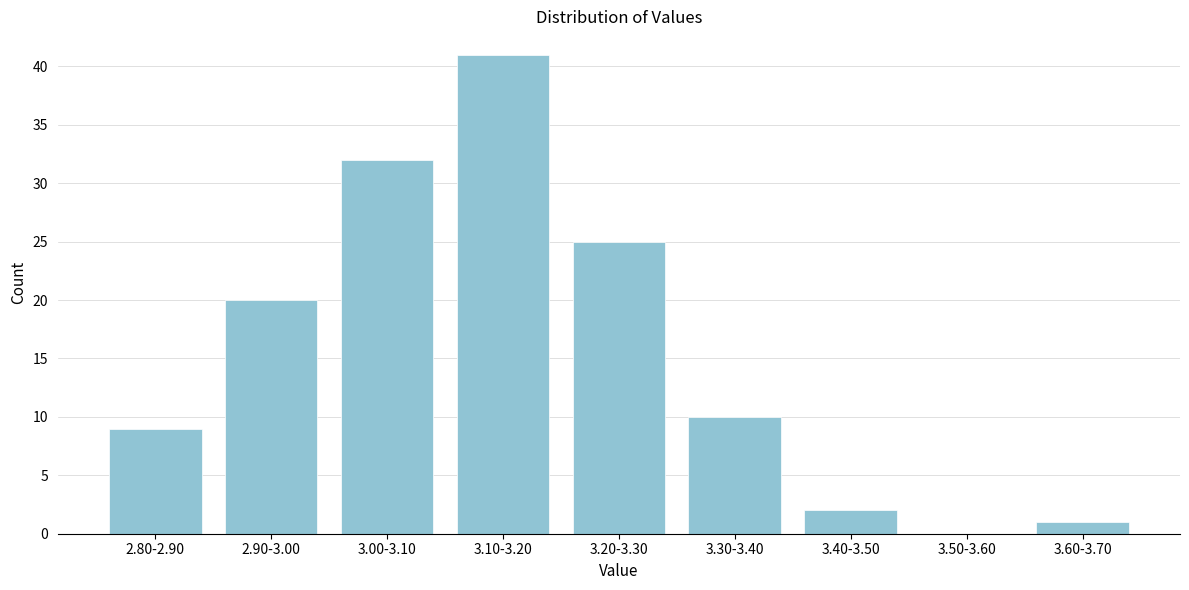

Reading right to left, transcribe all the data shown in this chart.

3.60-3.70=1	3.50-3.60=0	3.40-3.50=2	3.30-3.40=10	3.20-3.30=25	3.10-3.20=41	3.00-3.10=32	2.90-3.00=20	2.80-2.90=9